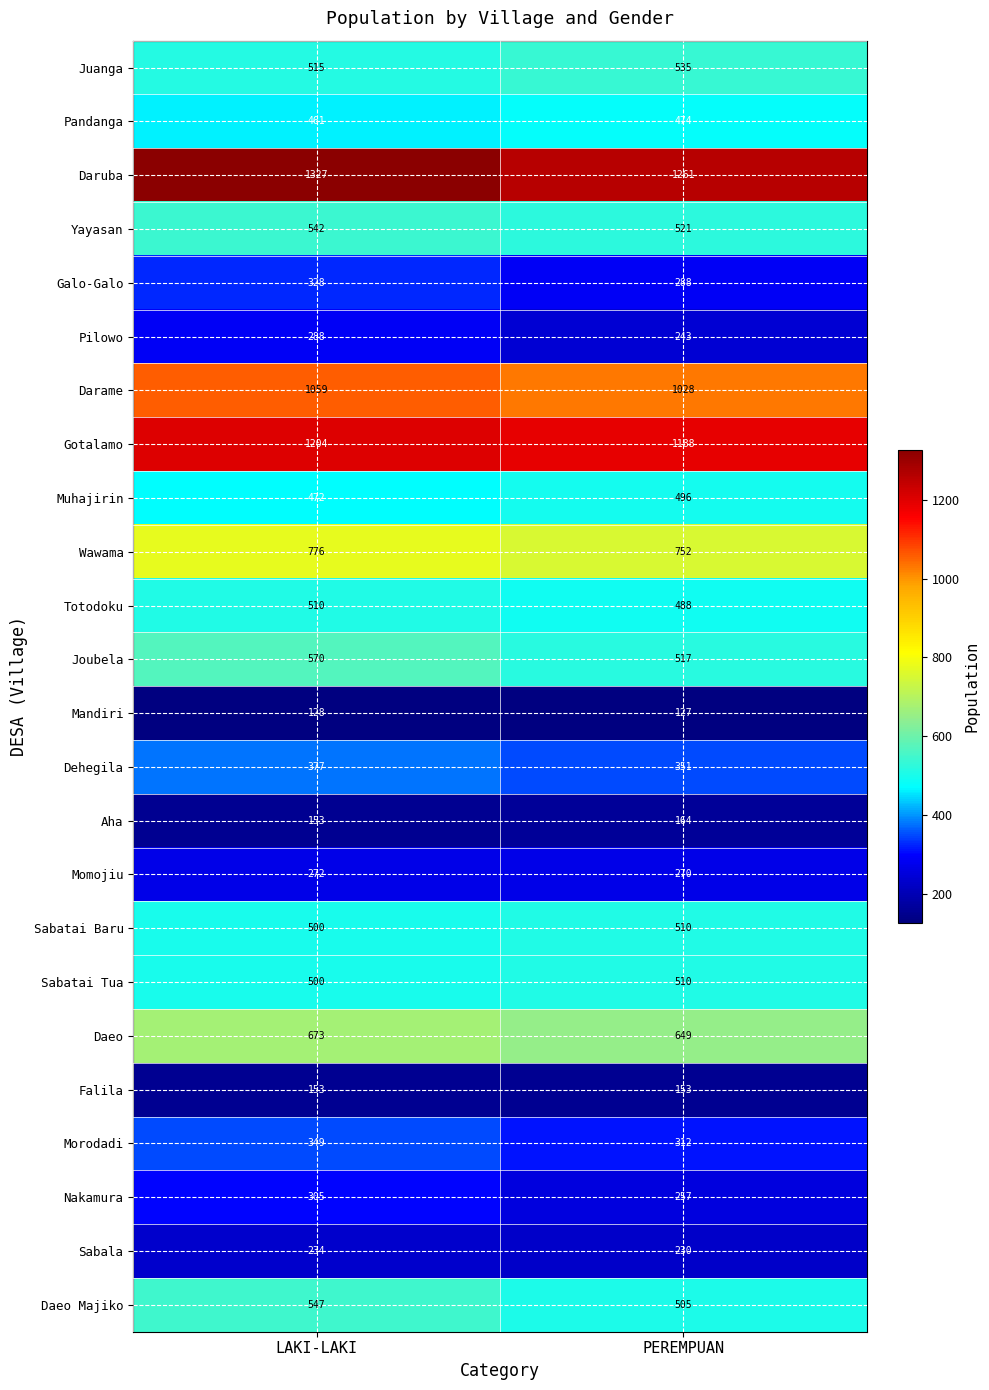

Read the Sabala value at PEREMPUAN.

230